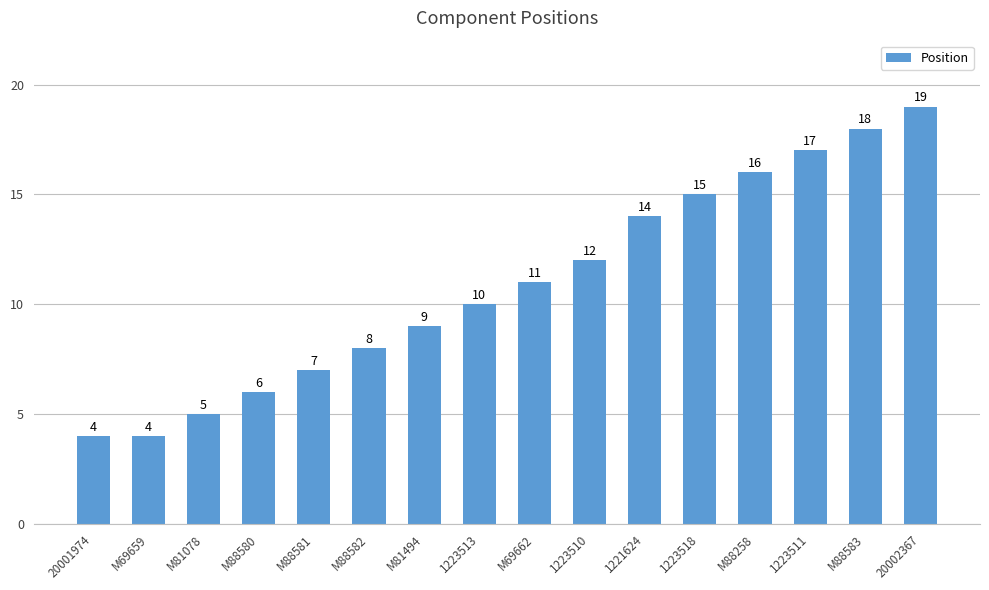

What is the approximate value at M88580, to the nearest 10?

10